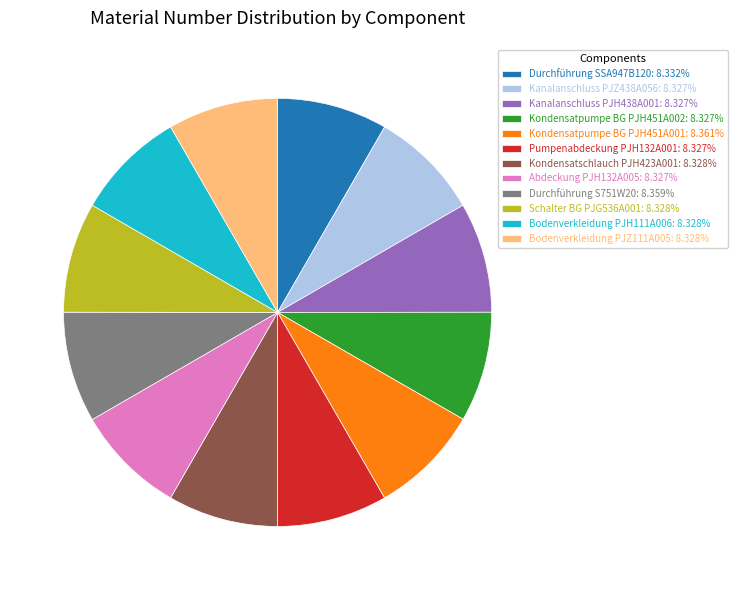

How many segments does this pie chart have?

12